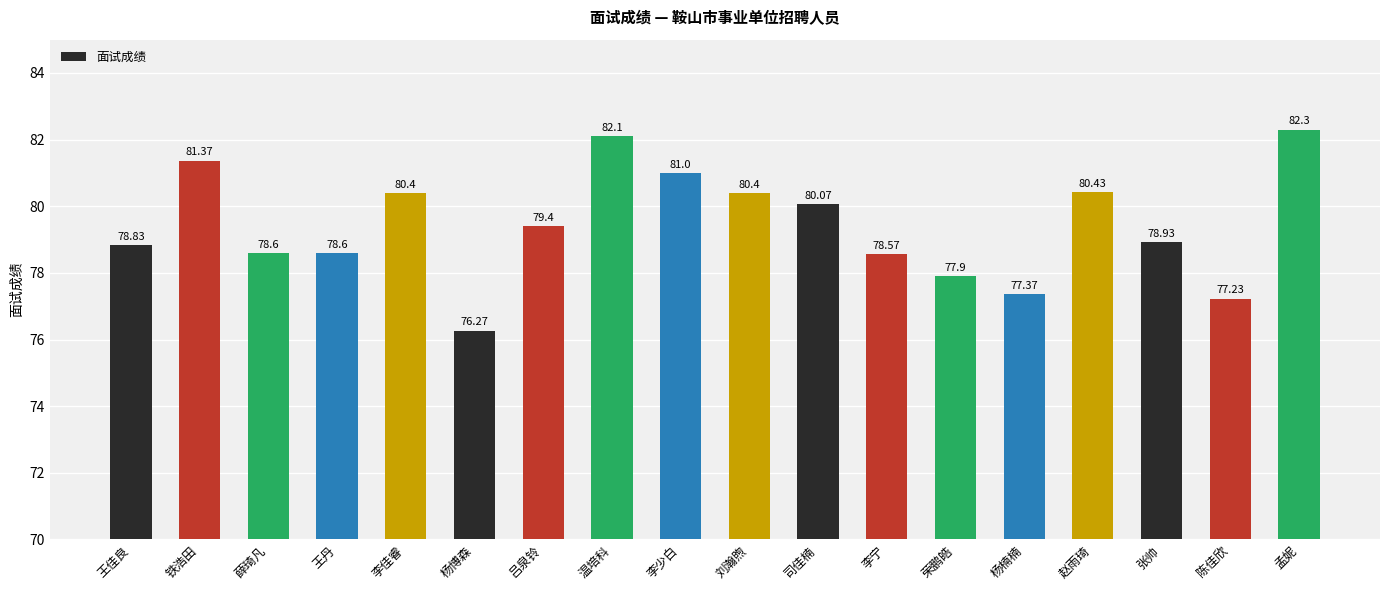

What is the approximate value at 赵雨琦?

80.4